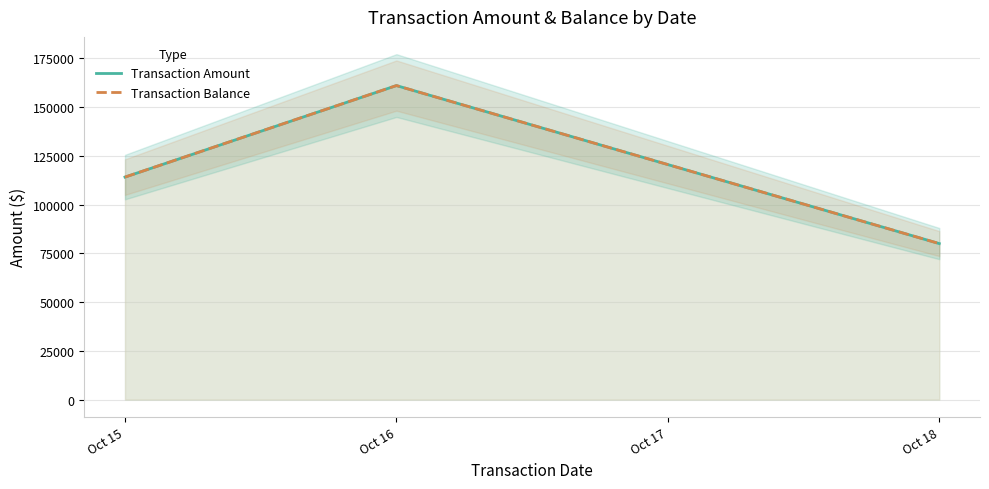

What is the value of the Transaction Amount point at the 3rd from the left?

80043.9